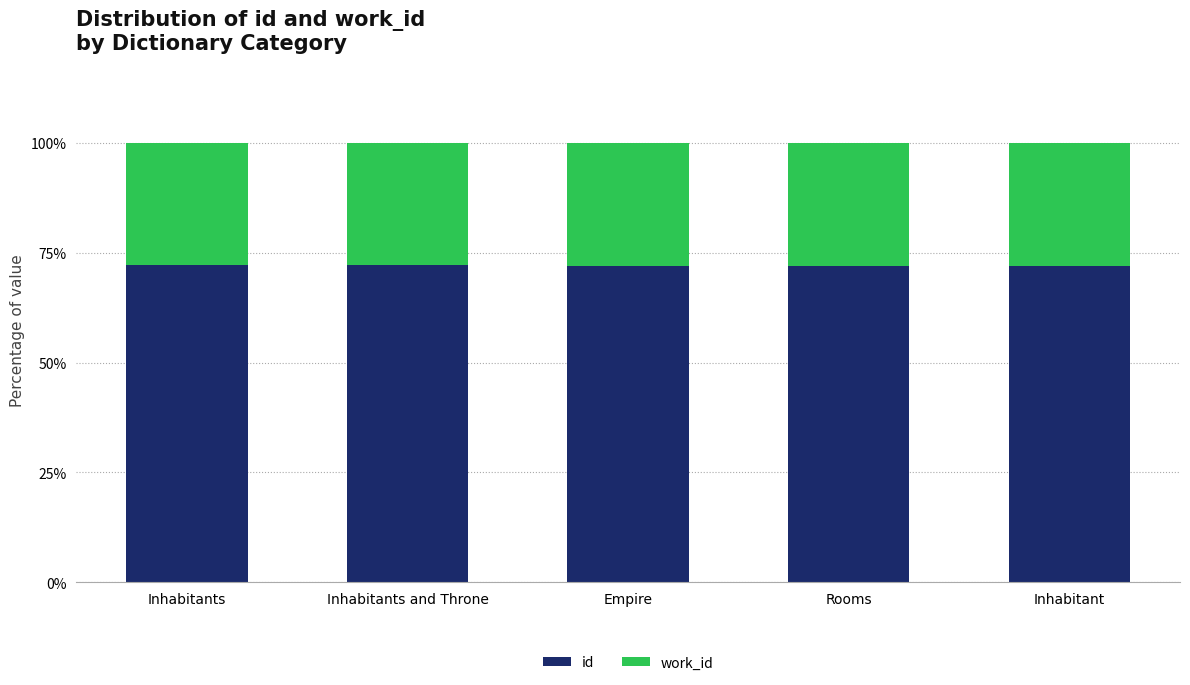

What is the average value of the id series?

72.1